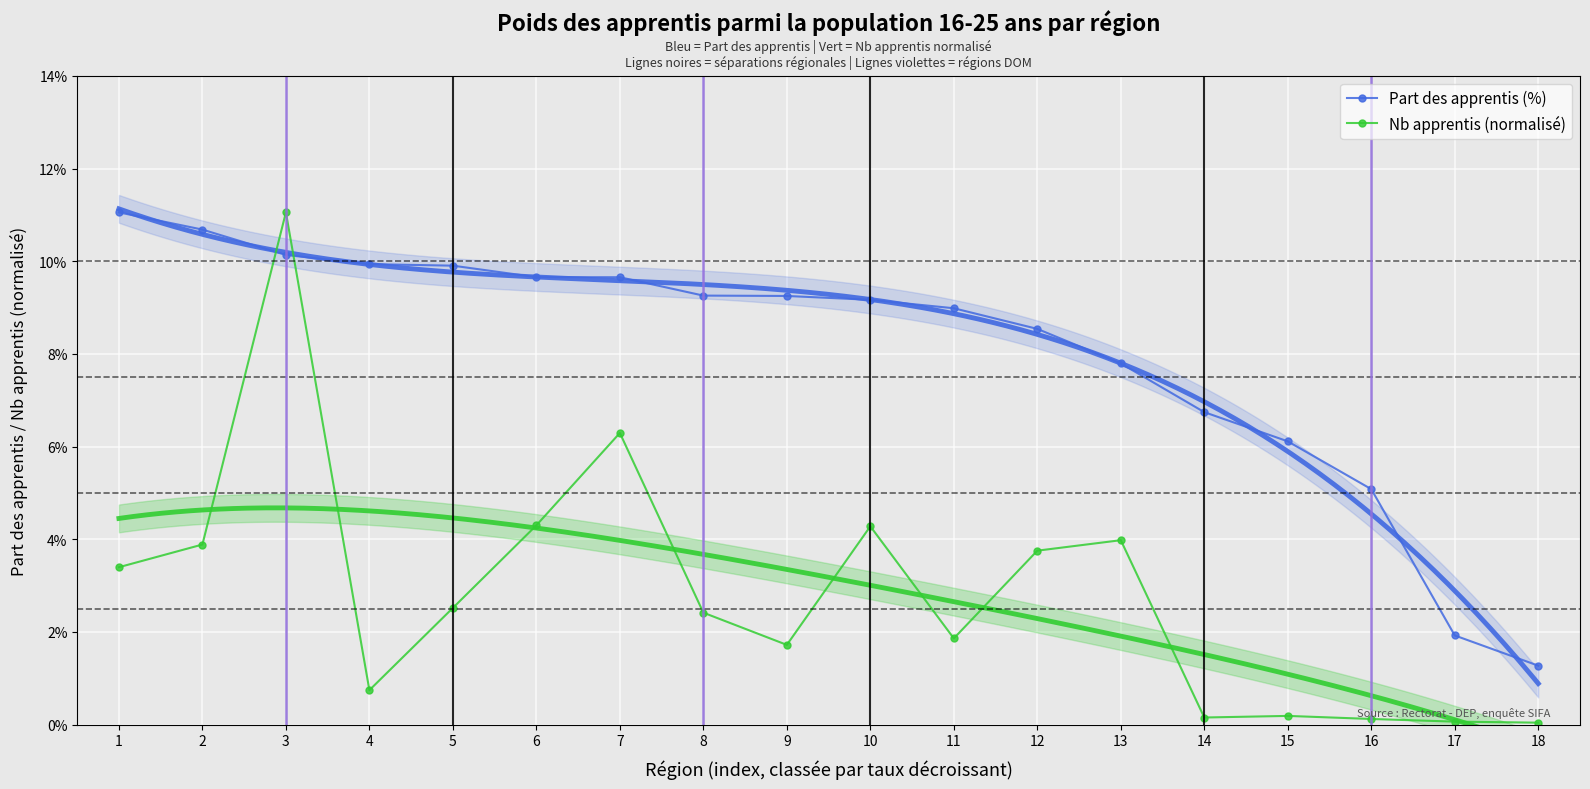

Rank the series by their maximum value, from lowest to highest.

Part des apprentis (%), Nb apprentis (normalisé)